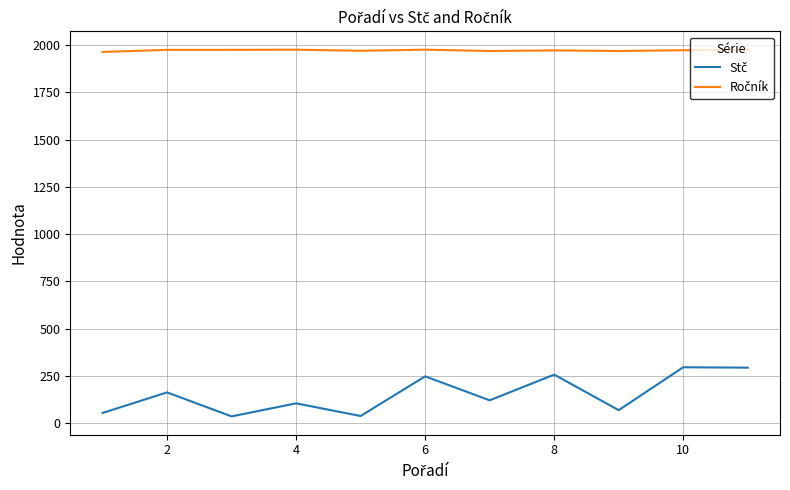

Does the chart have visible grid lines?

Yes